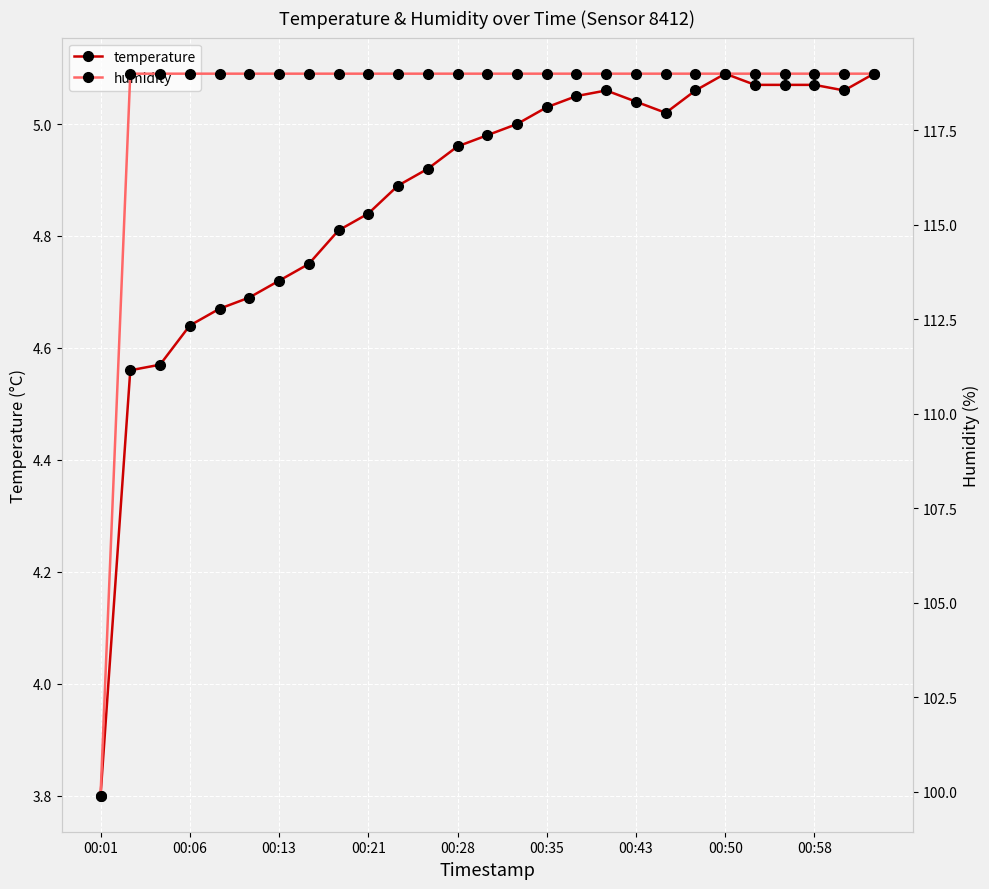

What is the sum of all humidity values?

3193.6